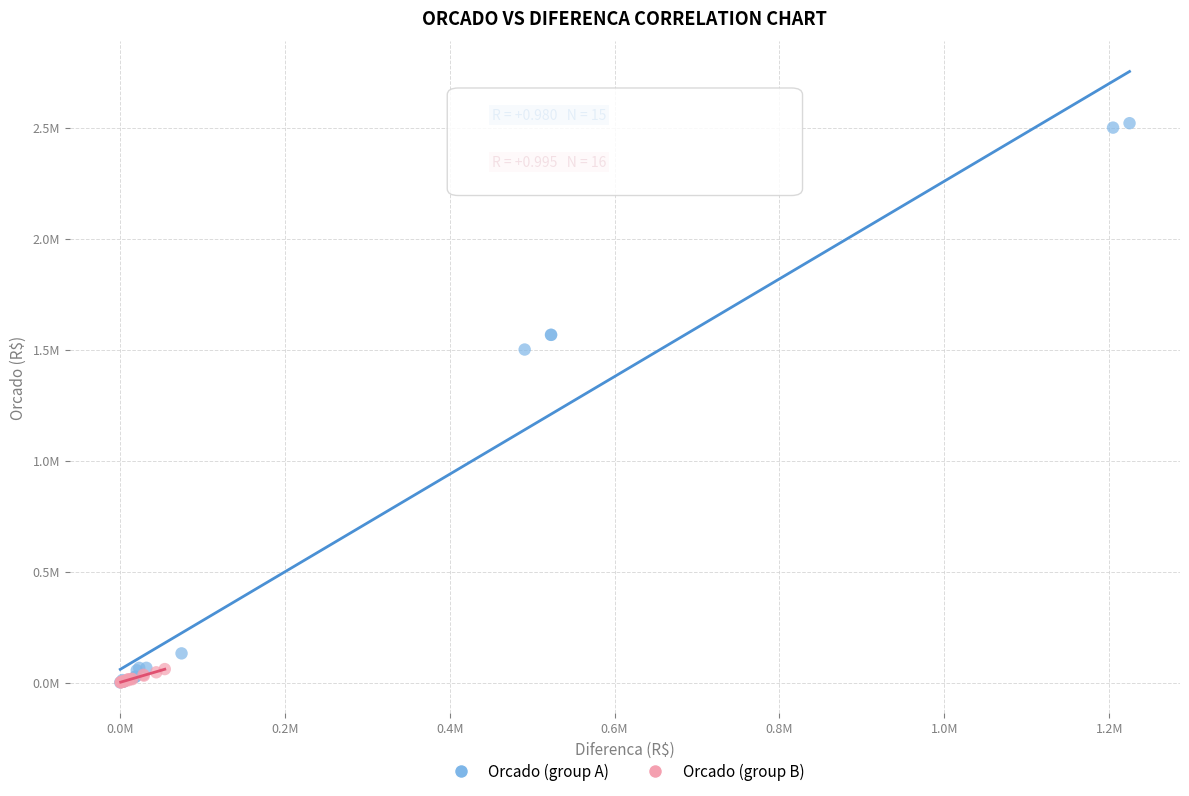

Which series reaches the maximum Y coordinate?

Orcado (group A)